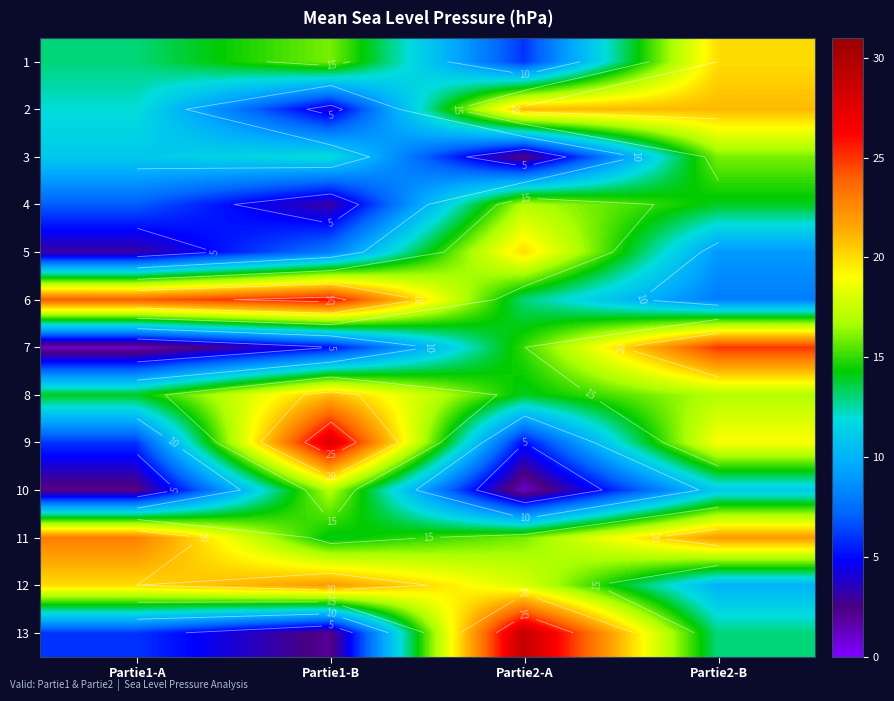

At which label does 13 reach its peak?

Partie2-A